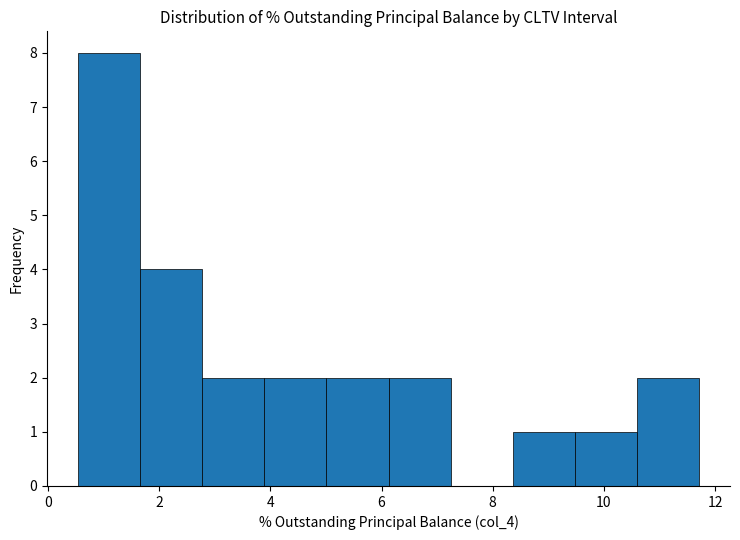

Reading left to right, list every bar in this chart as the range it spans on the x-axis followed by its height. Neither the bar edges nor the heights are printed on the chart, so give them approximately, as read against the axes.

0.6 to 1.6: 8
1.6 to 2.8: 4
2.8 to 3.8: 2
3.8 to 5.0: 2
5.0 to 6.2: 2
6.2 to 7.2: 2
7.2 to 8.4: 0
8.4 to 9.4: 1
9.4 to 10.6: 1
10.6 to 11.8: 2